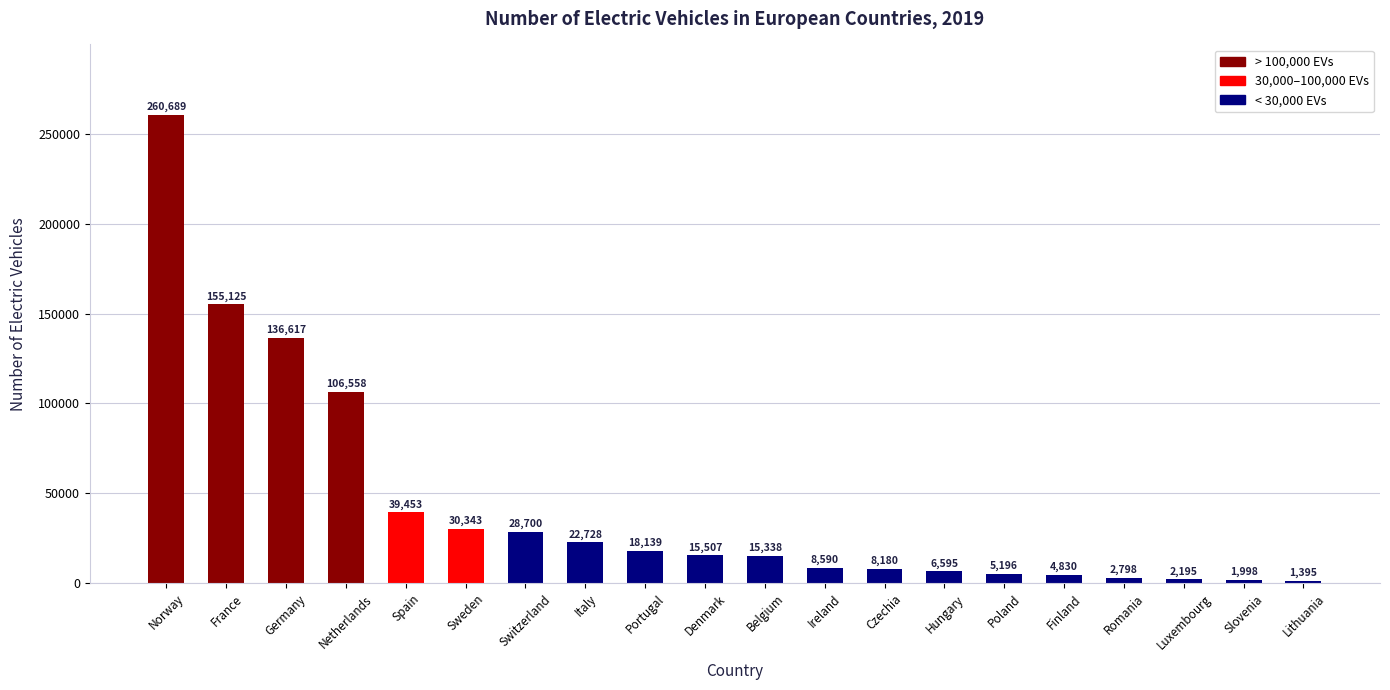

Rank the categories by value from highest to lowest.

Norway, France, Germany, Netherlands, Spain, Sweden, Switzerland, Italy, Portugal, Denmark, Belgium, Ireland, Czechia, Hungary, Poland, Finland, Romania, Luxembourg, Slovenia, Lithuania